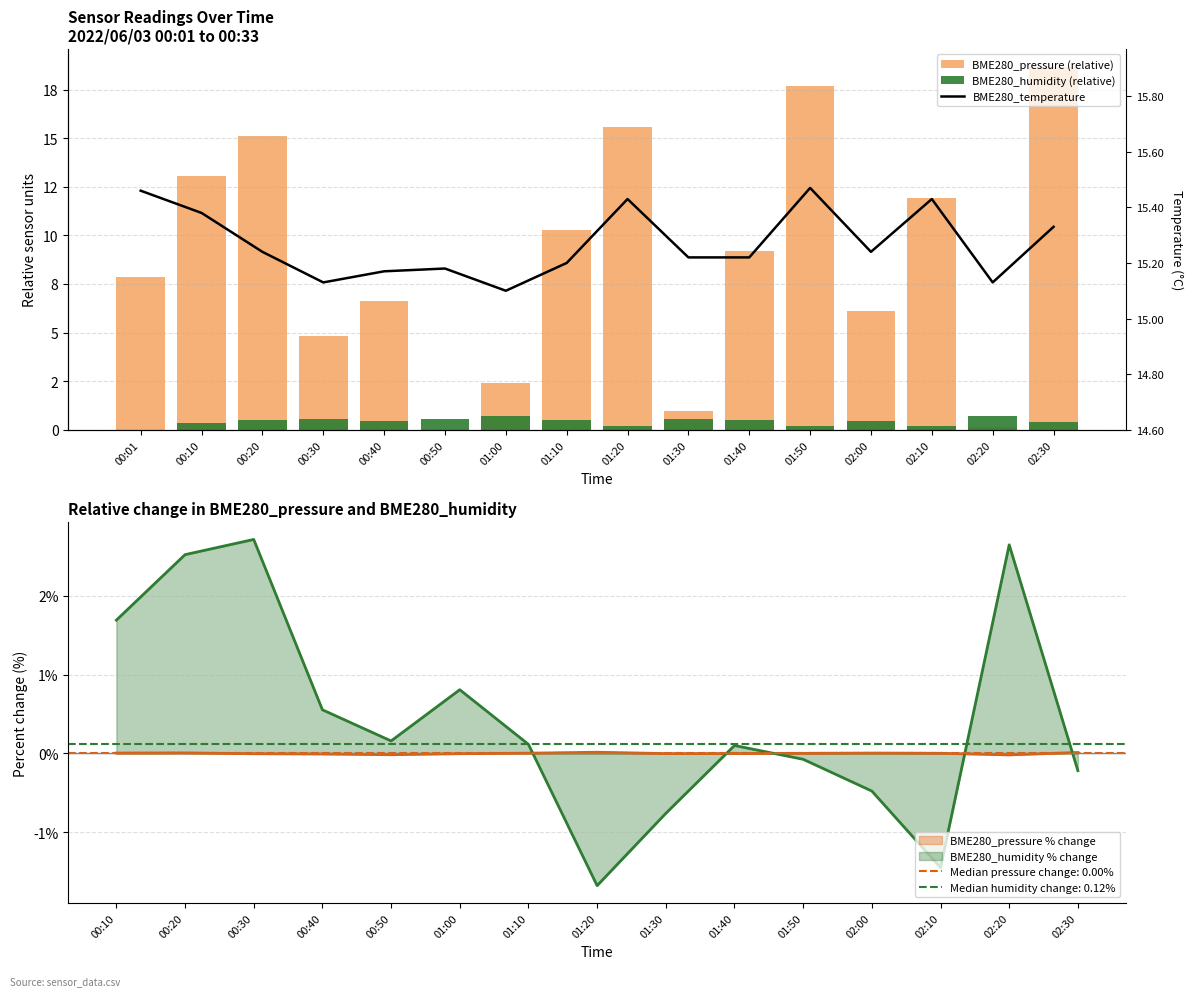

List the series in order of their peak value, highest first.

BME280_pressure (relative), BME280_temperature, BME280_humidity (relative)